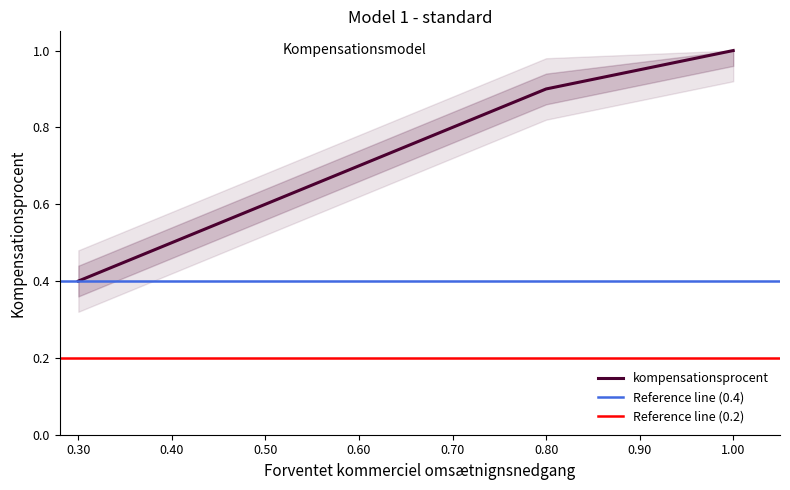

Which category has the highest value in the kompensationsprocent series?

1.00